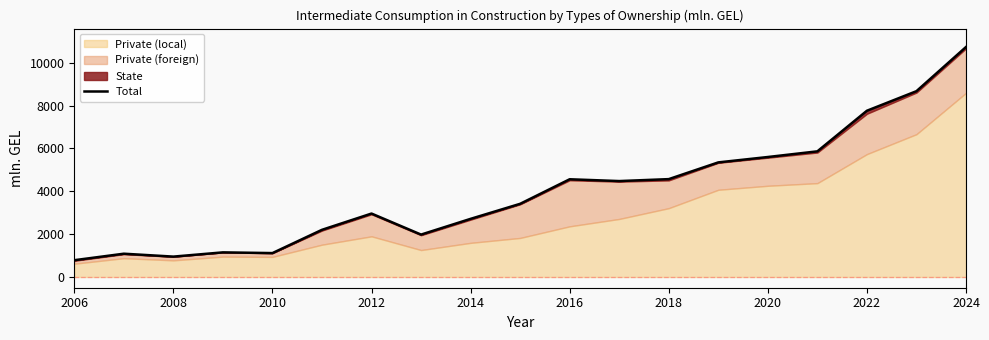

What is the greatest value displayed?

10735.0